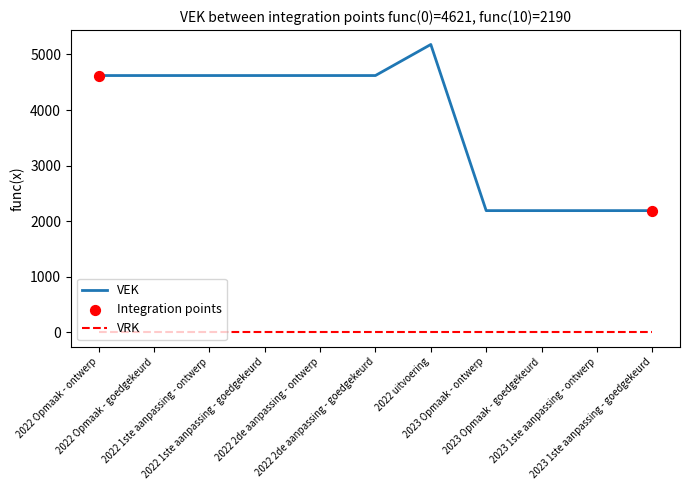

Which series has the largest range (max minus min)?

VEK